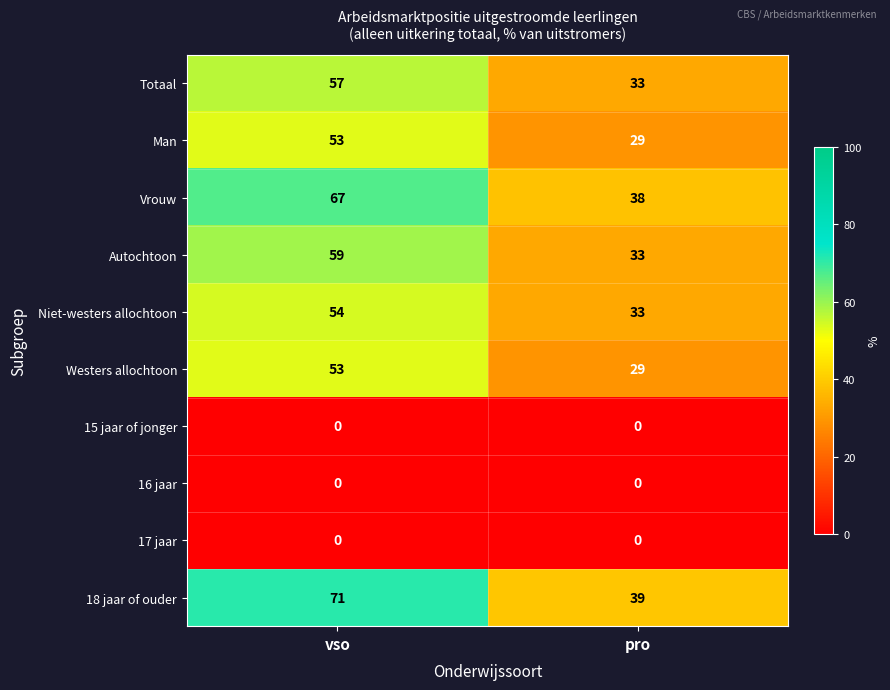

The value of 18 jaar of ouder at pro is 39. True or false?

True